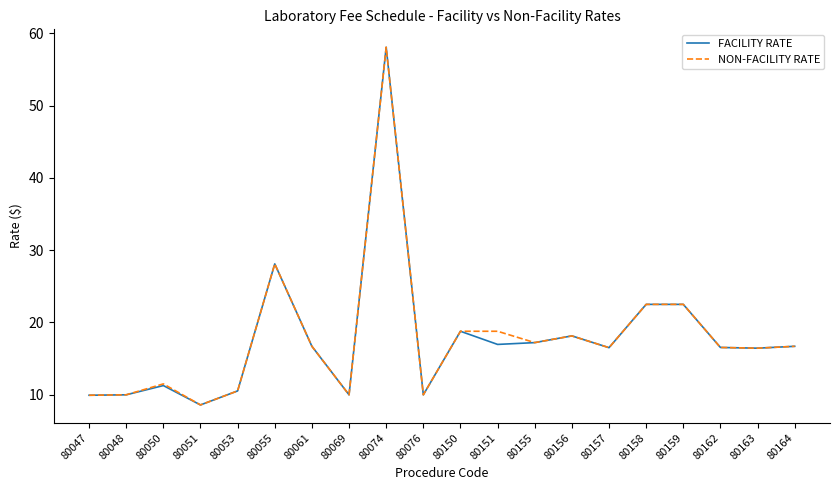

What is the sum of all FACILITY RATE values?

355.4